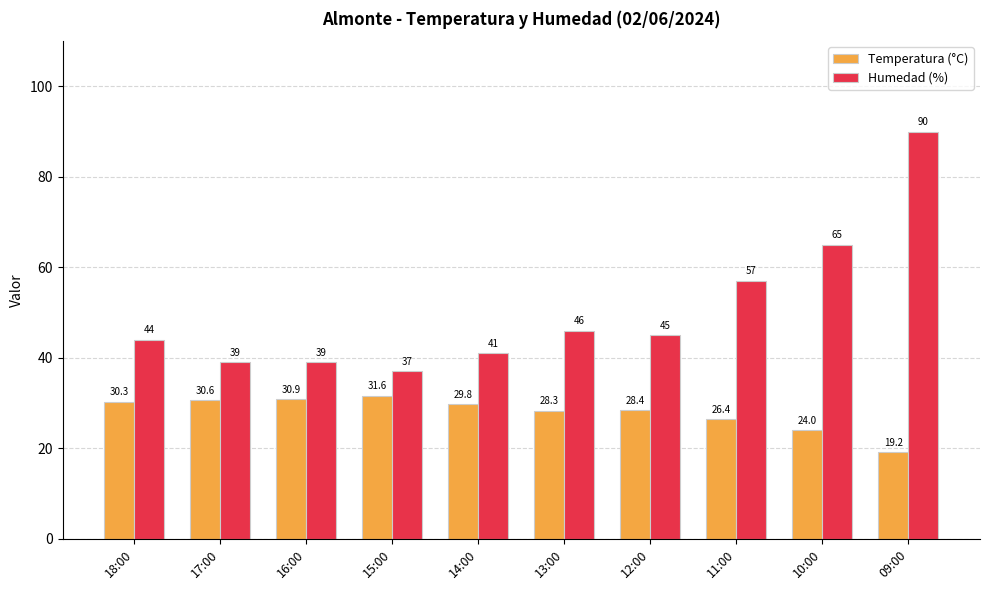

How many series are shown in this chart?

2